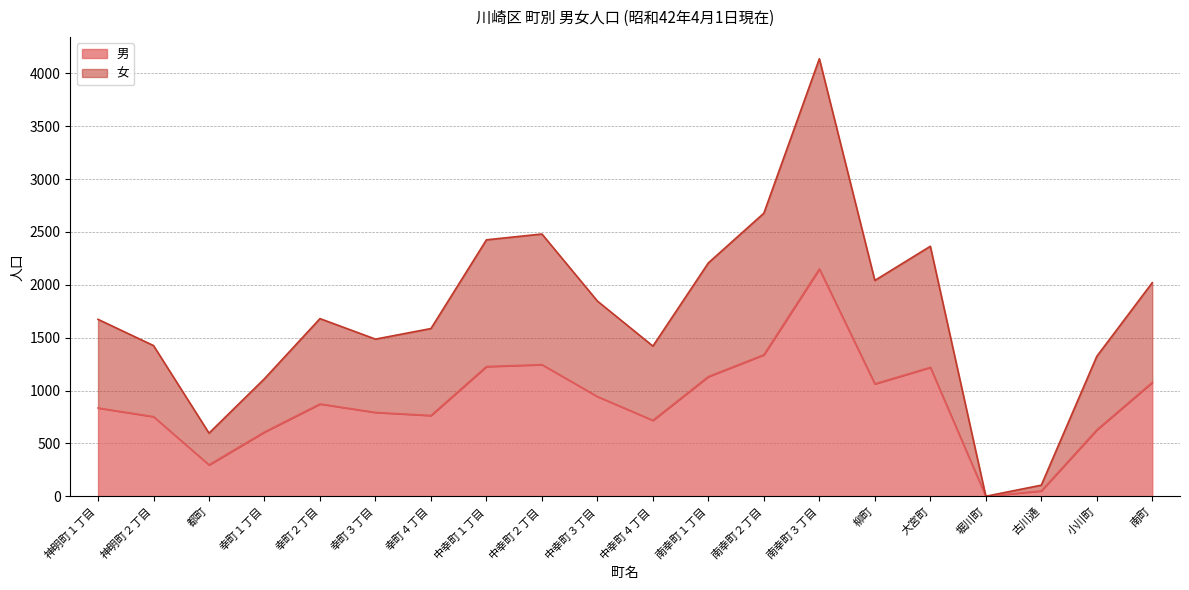

Is it true that 男 equals 1064 at 小川町?

False